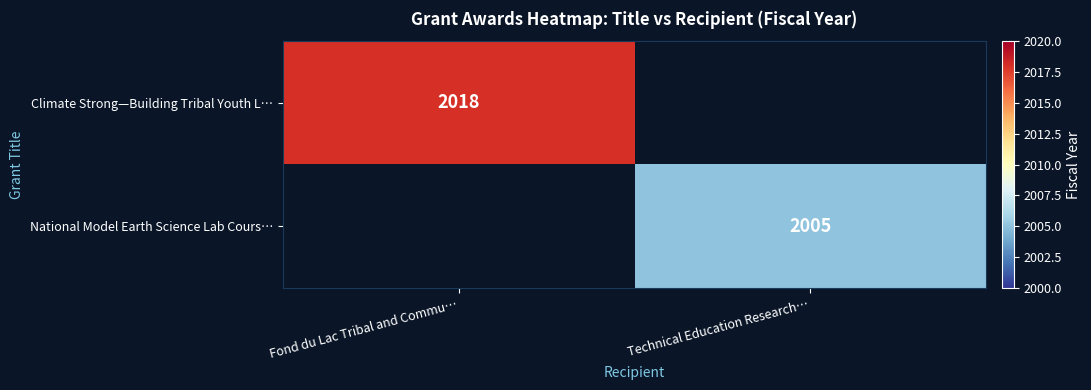

Is it true that National Model Earth Science Lab Cours… equals 3427 at Technical Education Research…?

False